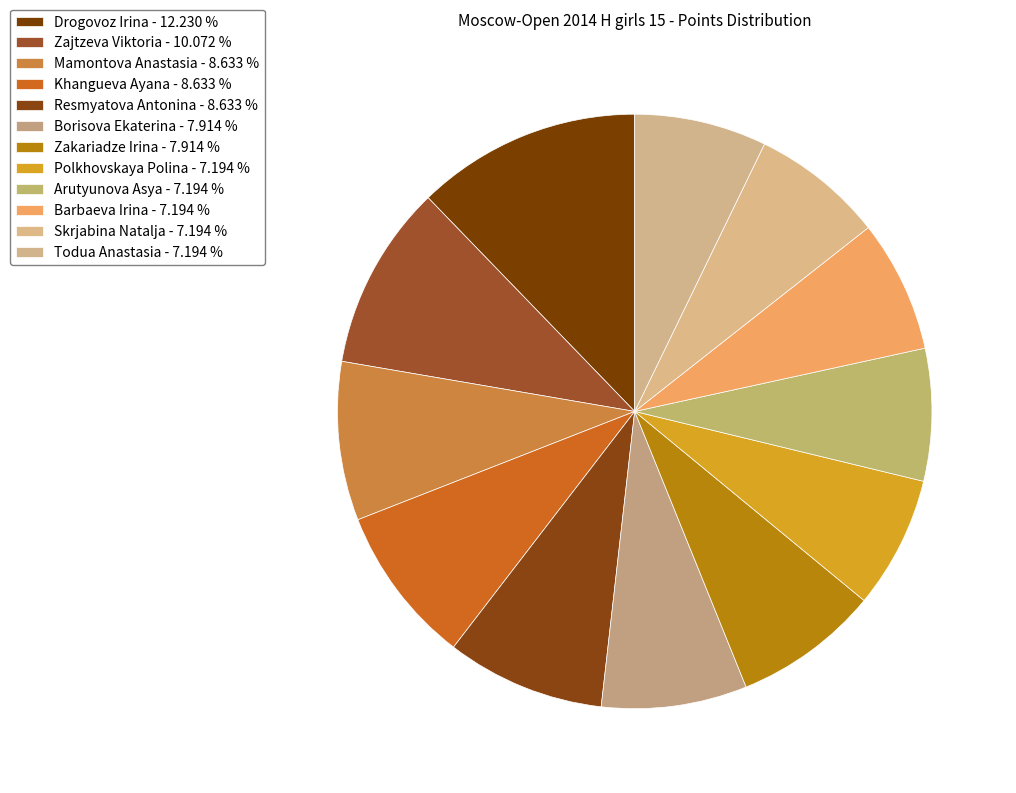

Does any single category account for the majority?

No